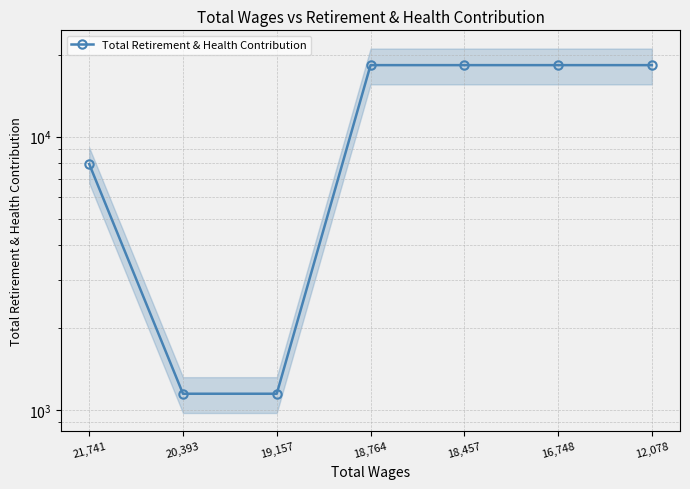

True or false: the data has more than 2 interior local peaks.

False